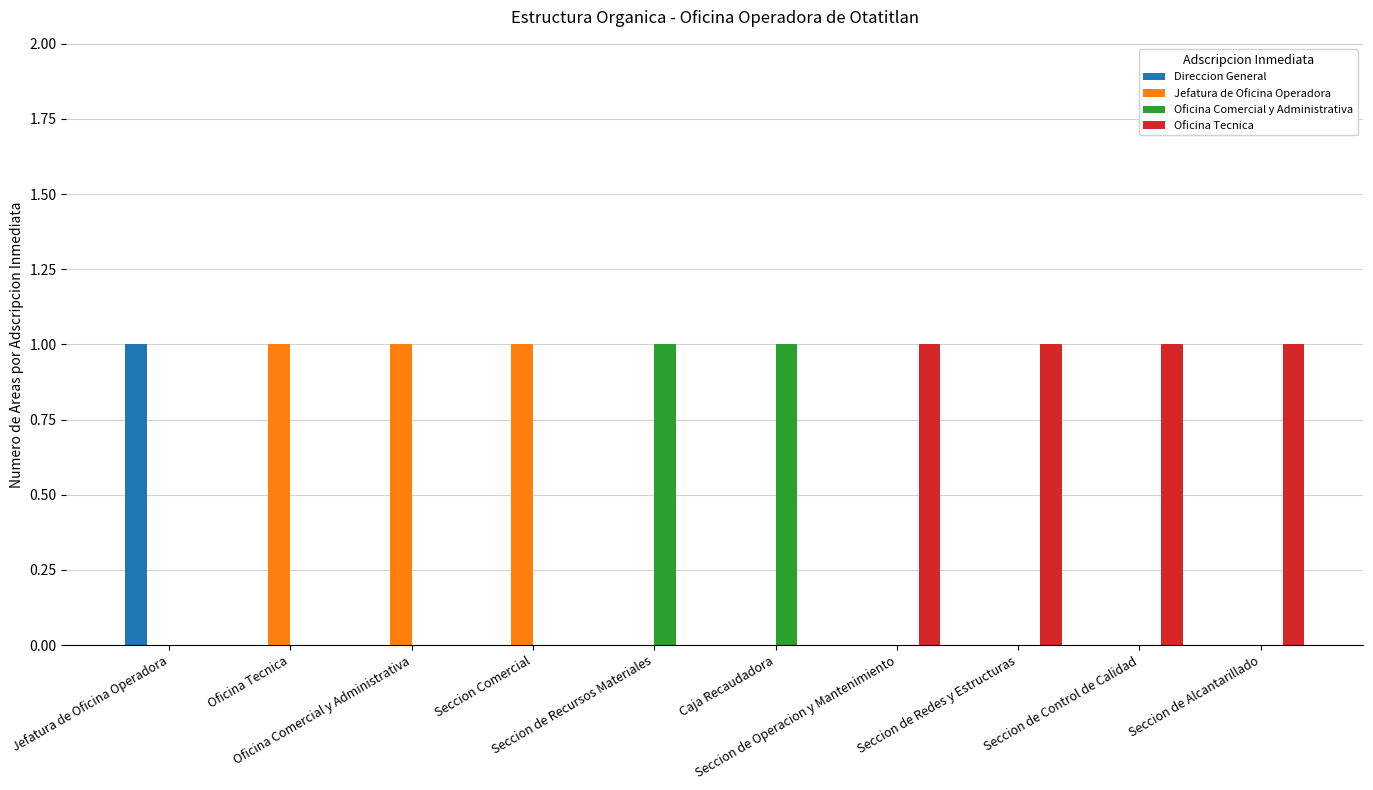

How many series are shown in this chart?

4